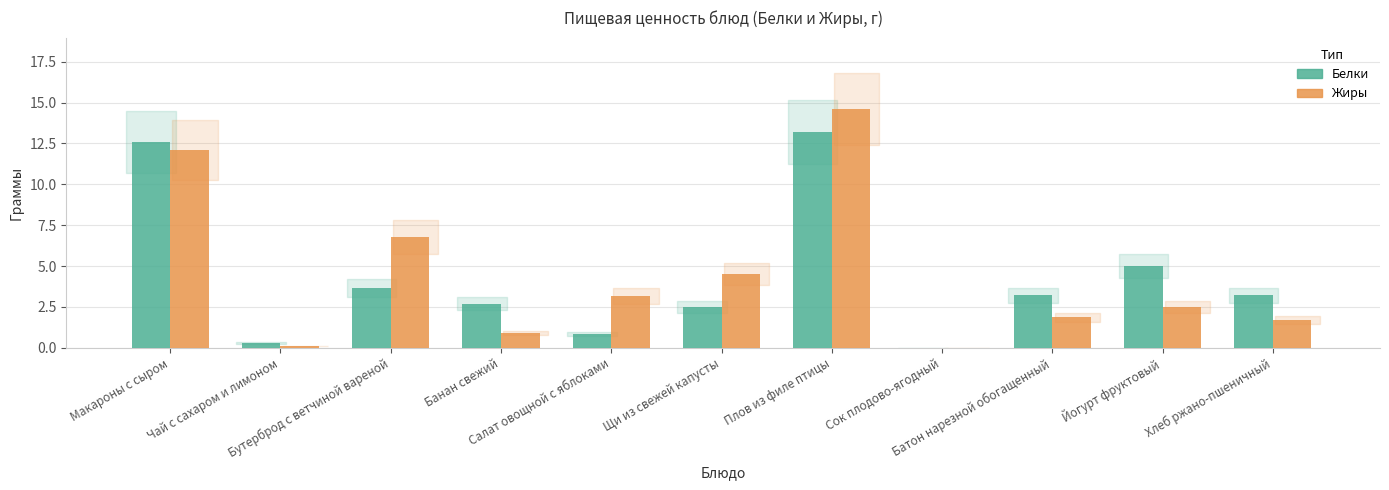

The Жиры series shows 4.5 at Щи из свежей капусты. True or false?

True